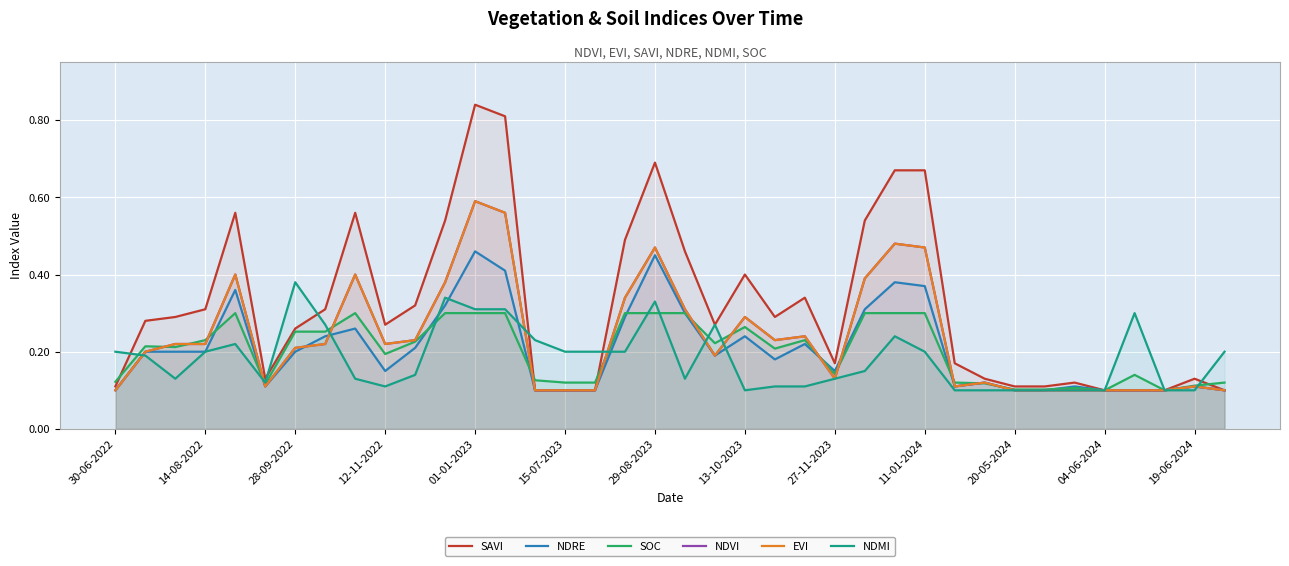

How many interior local valleys does the NDRE series have?

6